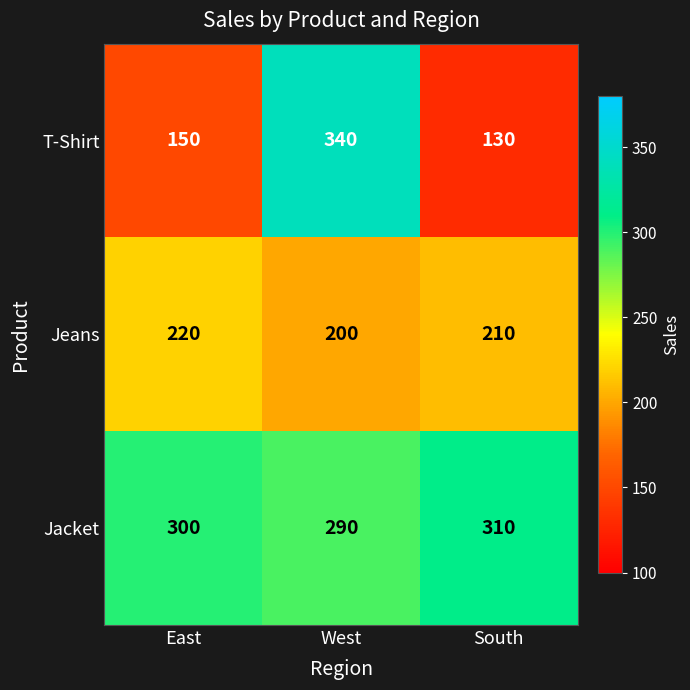

Which label corresponds to the largest value in the chart?

West